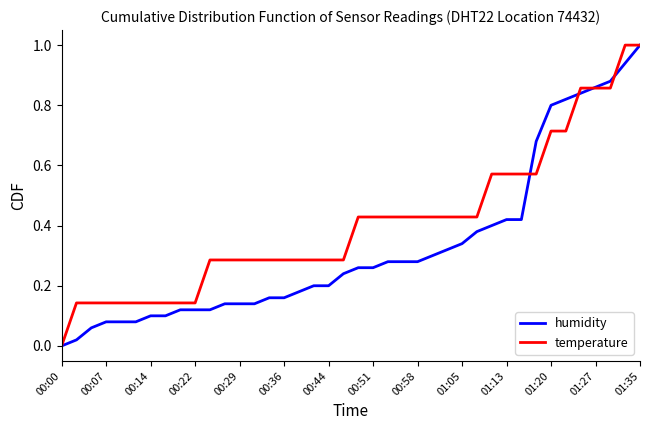

Rank the series by their average value, from lowest to highest.

humidity, temperature